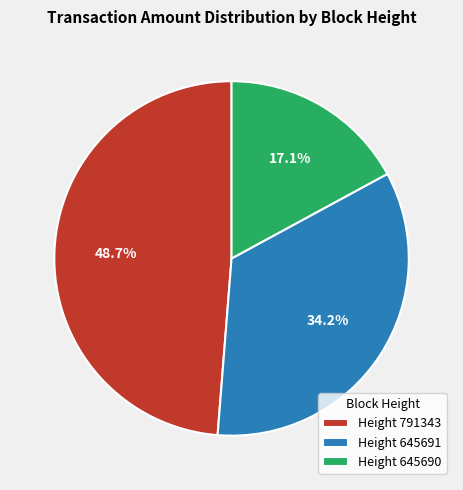

How many segments does this pie chart have?

3